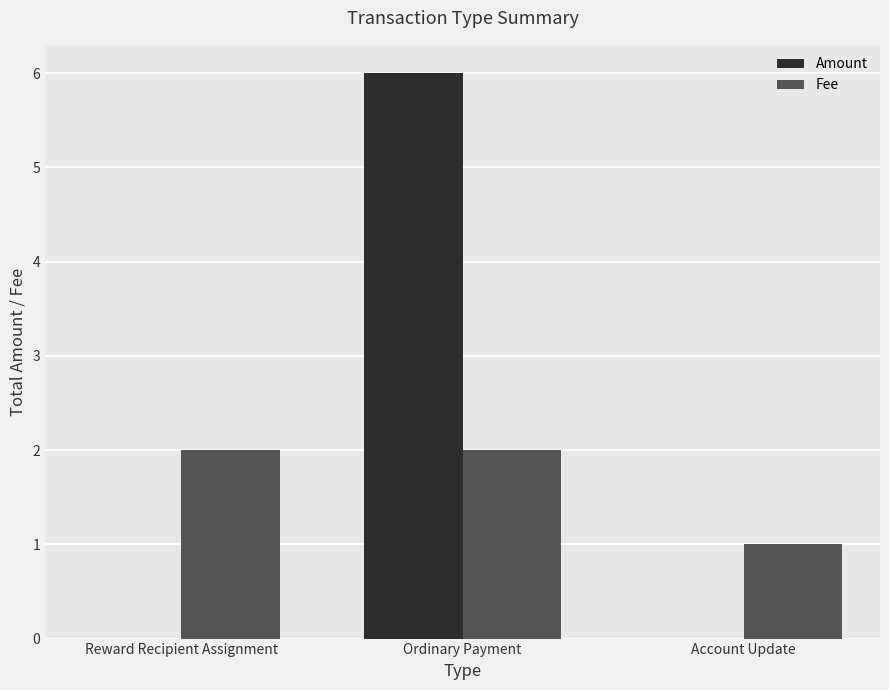

True or false: Fee has a value of 1 at Account Update.

True